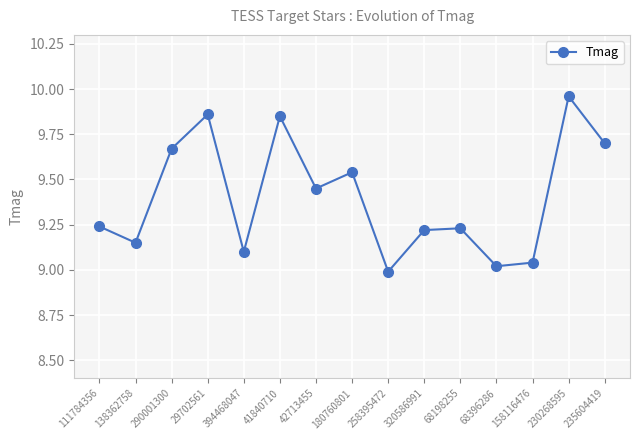

Count the number of categories in the chart.

15